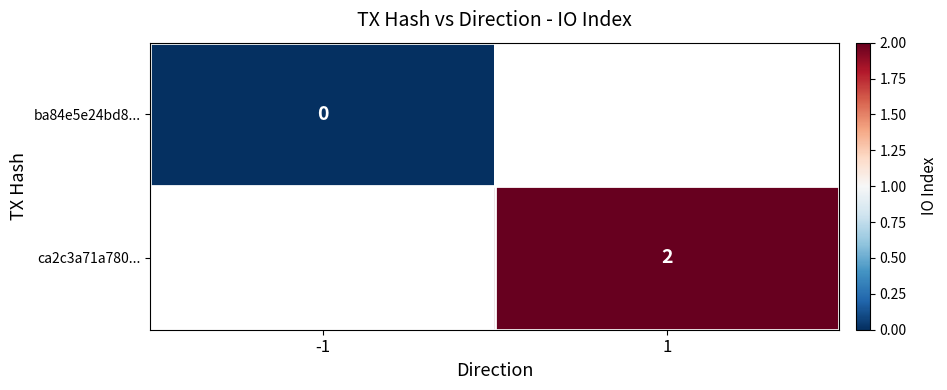

Is it true that ca2c3a71a780... equals 2 at 1?

True